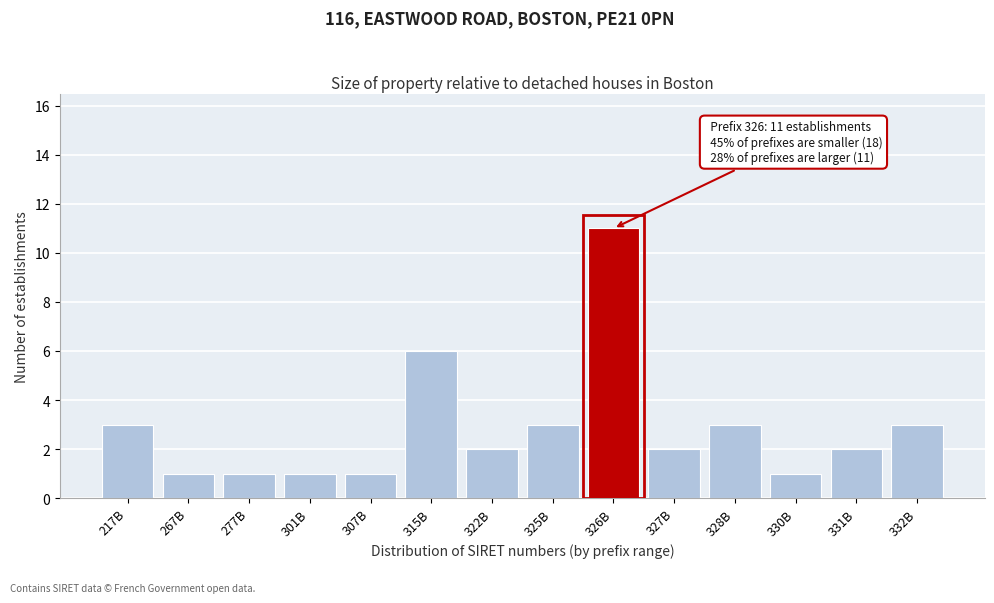

Reading right to left, transcribe all the data shown in this chart.

332B=3	331B=2	330B=1	328B=3	327B=2	326B=11	325B=3	322B=2	315B=6	307B=1	301B=1	277B=1	267B=1	217B=3